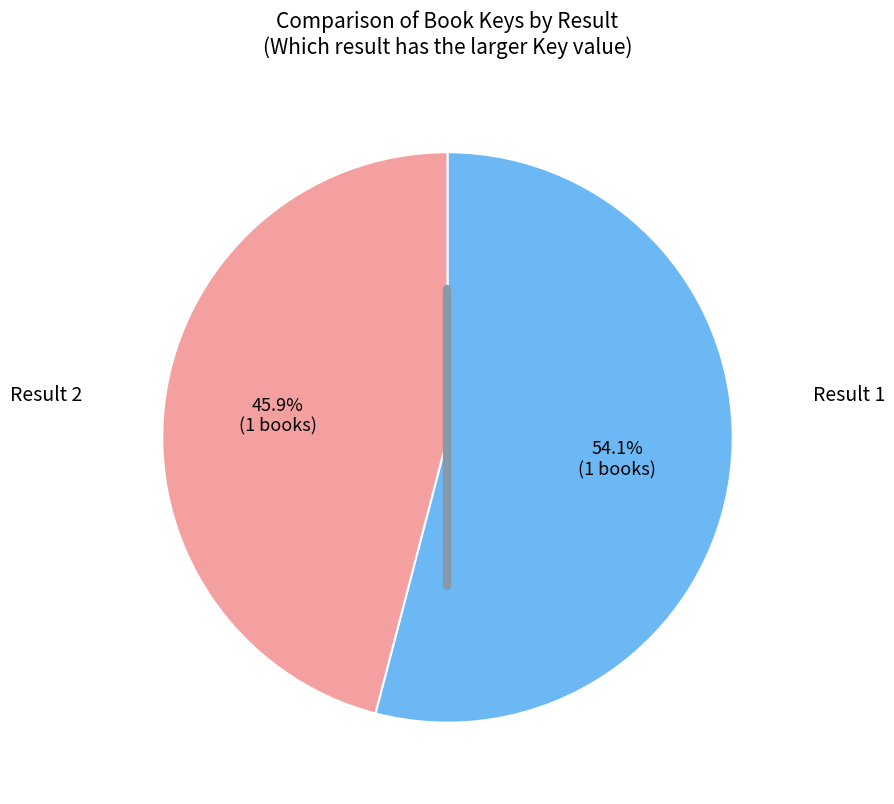

Combined, what portion of the pie is Result 1 and Result 2?

100.0%